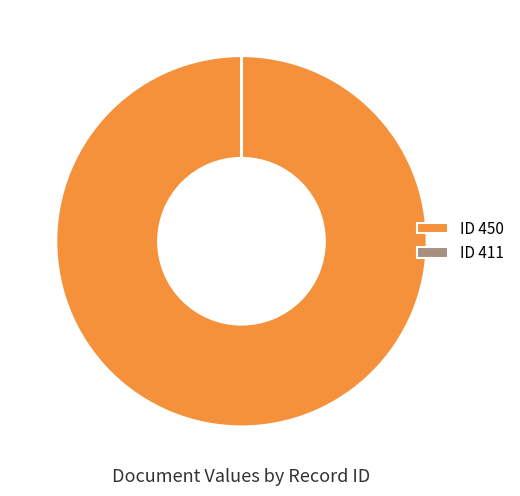

Which category has the biggest portion of the pie?

ID 450